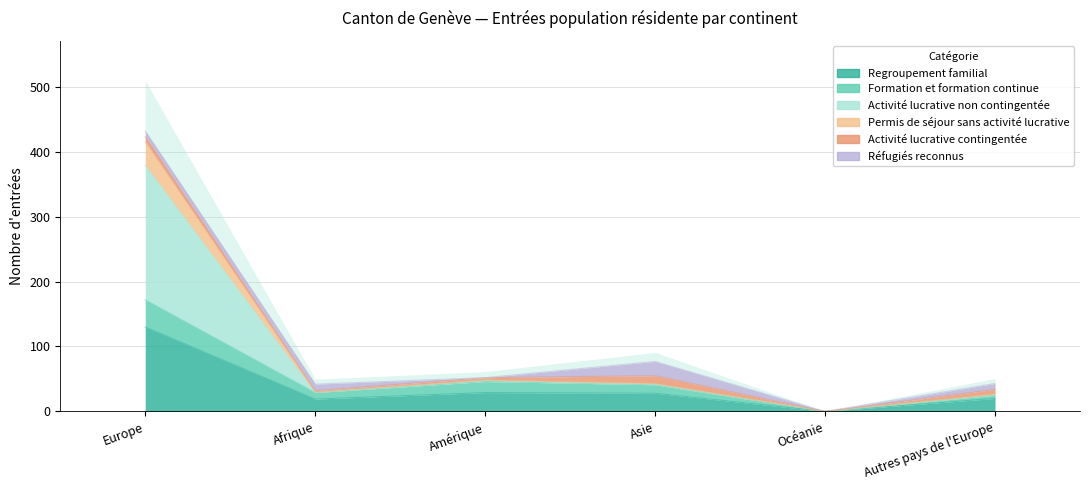

What is the sum of the Activité lucrative non contingentée values at Autres pays de l'Europe and Amérique?

75